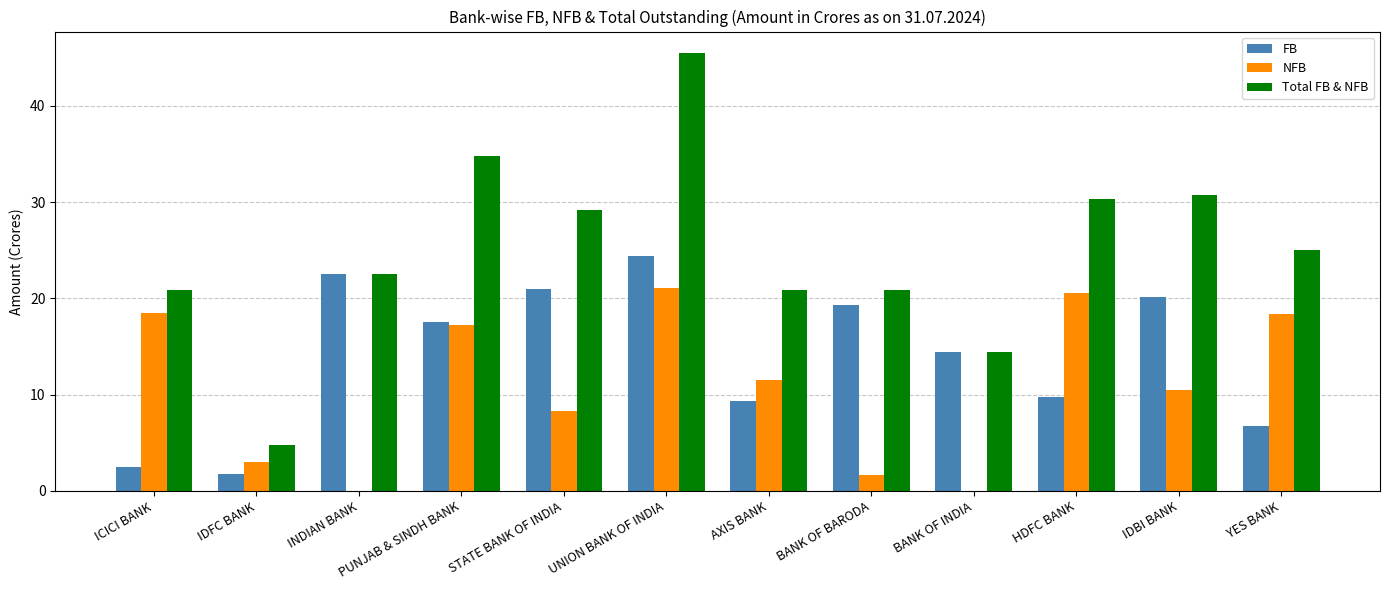

The value of NFB at AXIS BANK is 4.0. True or false?

False